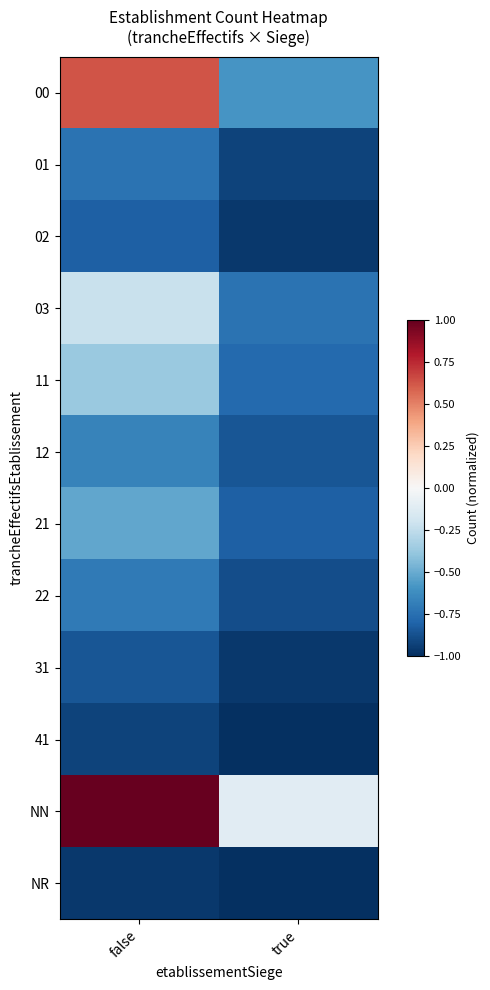

What is the maximum value shown in the chart?

1.0